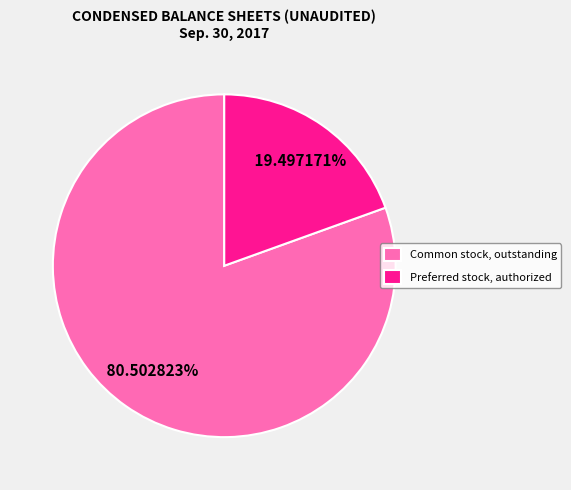

Which has a higher value, Preferred stock, authorized or Common stock, outstanding?

Common stock, outstanding